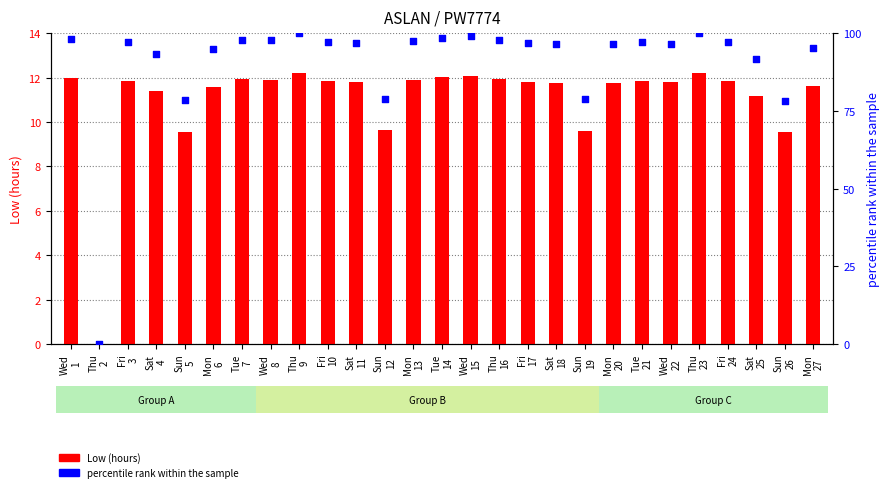

At which category is the sum across all series the highest?

Thu
9